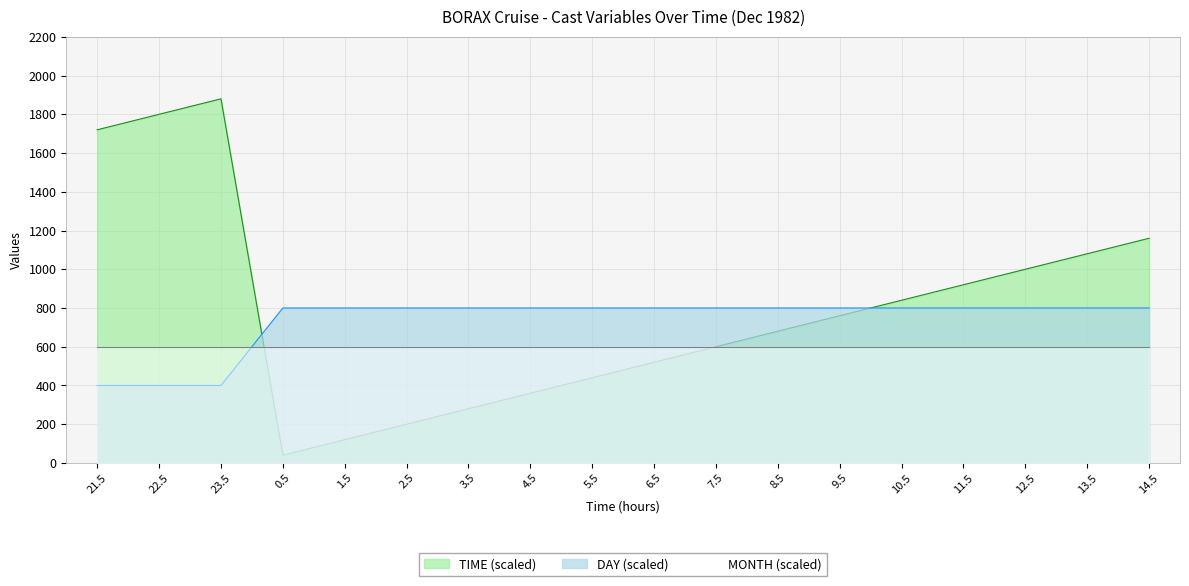

How many categories are shown in the chart?

18